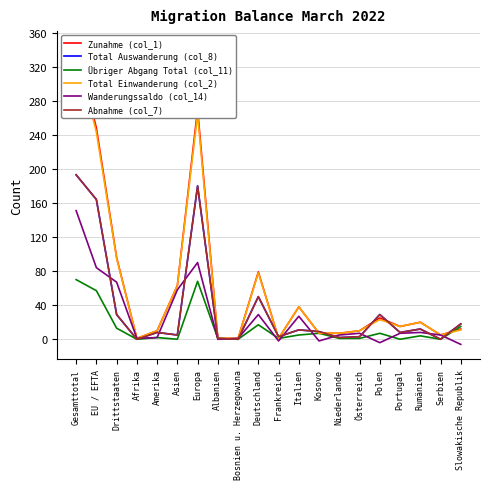

Reading left to right, transcribe all the data shown in this chart.

Zunahme (col_1): Gesamttotal=344	EU / EFTA=248	Drittstaaten=96	Afrika=1	Amerika=10	Asien=63	Europa=270	Albanien=1	Bosnien u. Herzegowina=1	Deutschland=79	Frankreich=1	Italien=38	Kosovo=7	Niederlande=7	Österreich=10	Polen=25	Portugal=15	Rumänien=20	Serbien=5	Slowakische Republik=12
Total Auswanderung (col_8): Gesamttotal=193	EU / EFTA=164	Drittstaaten=29	Afrika=0	Amerika=8	Asien=5	Europa=180	Albanien=1	Bosnien u. Herzegowina=0	Deutschland=50	Frankreich=3	Italien=11	Kosovo=9	Niederlande=2	Österreich=3	Polen=29	Portugal=8	Rumänien=12	Serbien=0	Slowakische Republik=18
Übriger Abgang Total (col_11): Gesamttotal=70	EU / EFTA=57	Drittstaaten=13	Afrika=0	Amerika=2	Asien=0	Europa=68	Albanien=1	Bosnien u. Herzegowina=0	Deutschland=17	Frankreich=1	Italien=5	Kosovo=7	Niederlande=1	Österreich=1	Polen=7	Portugal=0	Rumänien=4	Serbien=0	Slowakische Republik=15
Total Einwanderung (col_2): Gesamttotal=338	EU / EFTA=243	Drittstaaten=95	Afrika=1	Amerika=10	Asien=63	Europa=264	Albanien=1	Bosnien u. Herzegowina=1	Deutschland=78	Frankreich=1	Italien=38	Kosovo=7	Niederlande=7	Österreich=10	Polen=23	Portugal=15	Rumänien=20	Serbien=5	Slowakische Republik=11
Wanderungssaldo (col_14): Gesamttotal=151	EU / EFTA=84	Drittstaaten=67	Afrika=1	Amerika=2	Asien=58	Europa=90	Albanien=0	Bosnien u. Herzegowina=1	Deutschland=29	Frankreich=-2	Italien=27	Kosovo=-2	Niederlande=5	Österreich=7	Polen=-4	Portugal=7	Rumänien=8	Serbien=5	Slowakische Republik=-6
Abnahme (col_7): Gesamttotal=193	EU / EFTA=164	Drittstaaten=29	Afrika=0	Amerika=8	Asien=5	Europa=180	Albanien=1	Bosnien u. Herzegowina=0	Deutschland=50	Frankreich=3	Italien=11	Kosovo=9	Niederlande=2	Österreich=3	Polen=29	Portugal=8	Rumänien=12	Serbien=0	Slowakische Republik=18